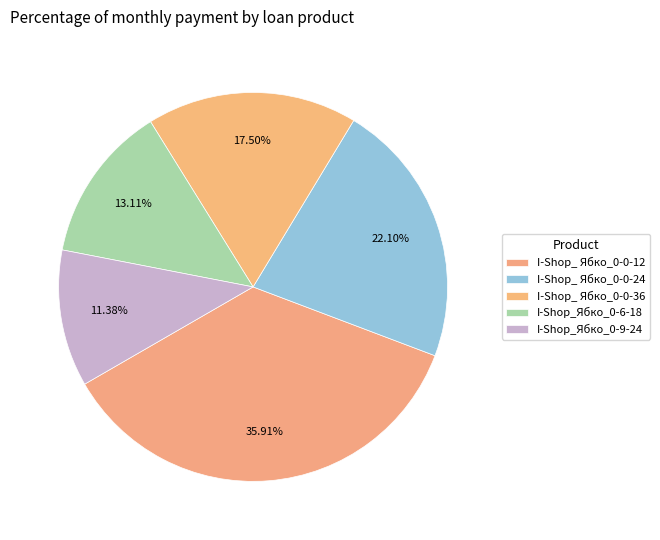

Count the number of slices in the pie.

5